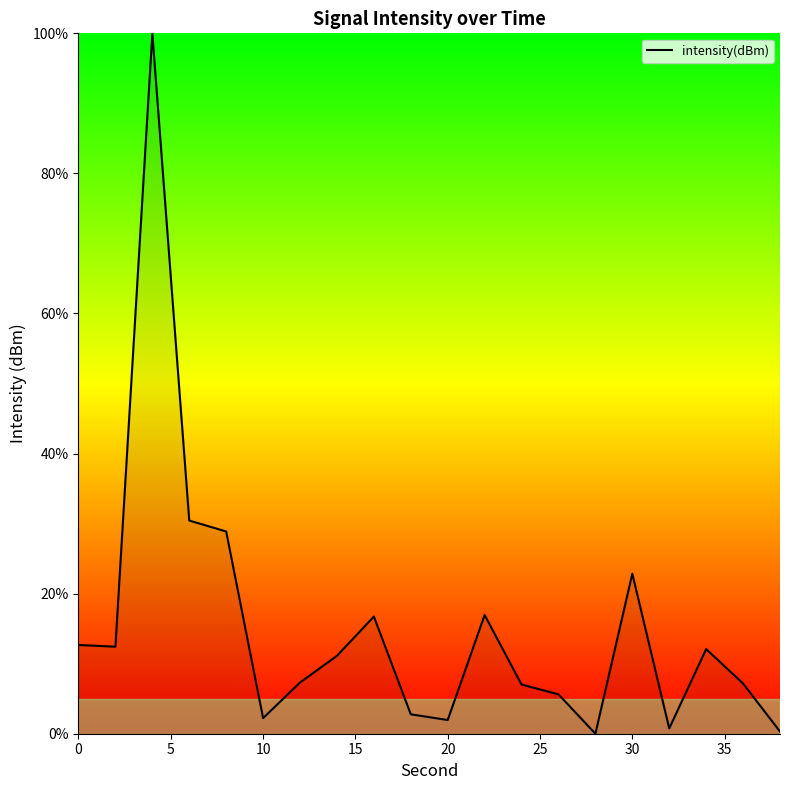

Reading left to right, what are all the values shown in this chart?

12.7	12.4	100.0	30.4	28.9	2.2	7.3	11.1	16.7	2.8	2.0	16.9	7.0	5.6	0.0	22.8	0.8	12.1	7.2	0.3